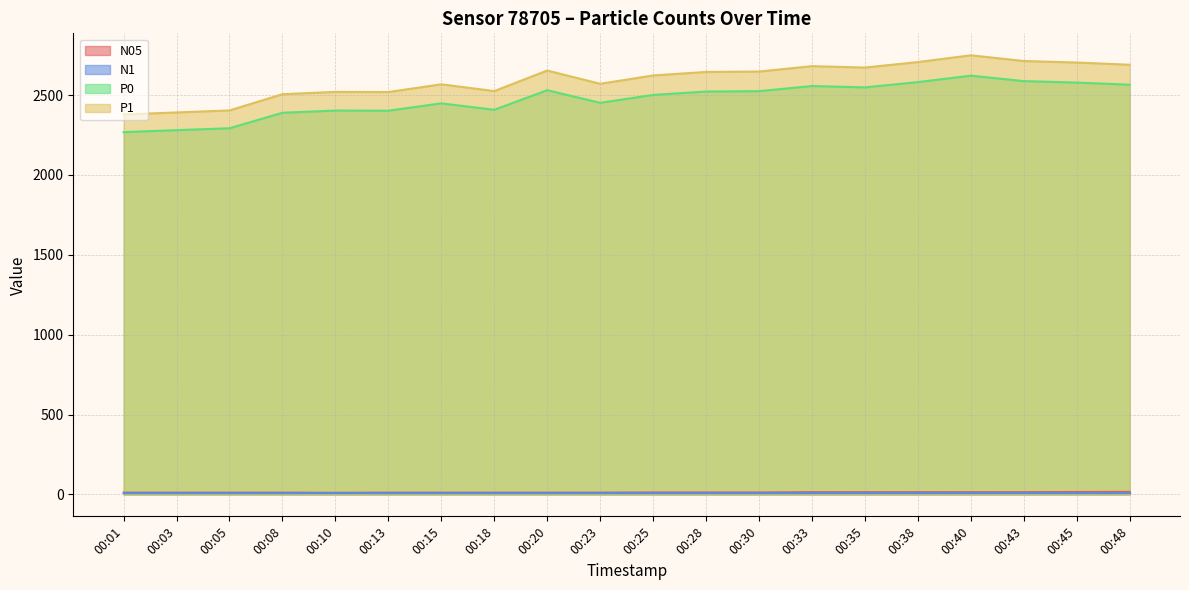

How many values in the P1 series exceed 2644?

10